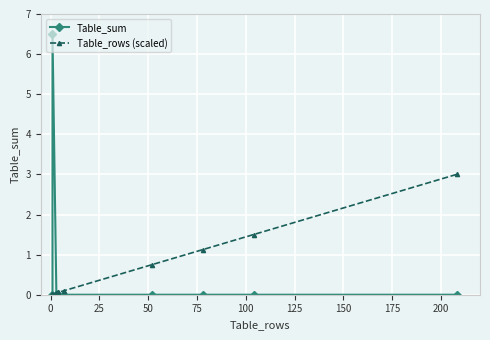

Is the value of Table_sum at 125 greater than the value of Table_rows (scaled) at 75?

No